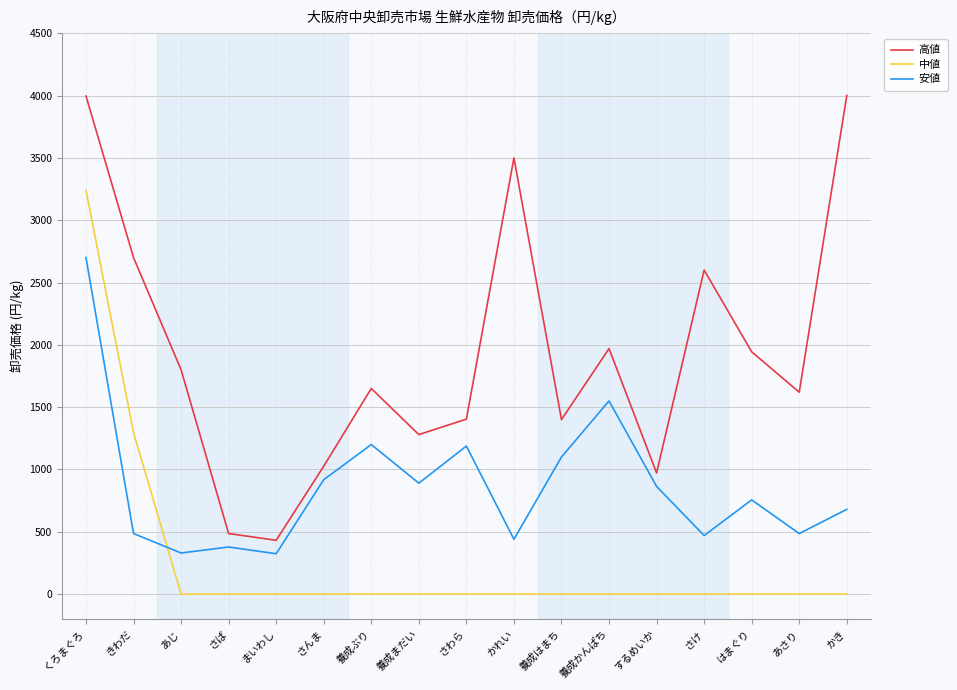

List the series in order of their peak value, lowest first.

安値, 中値, 高値